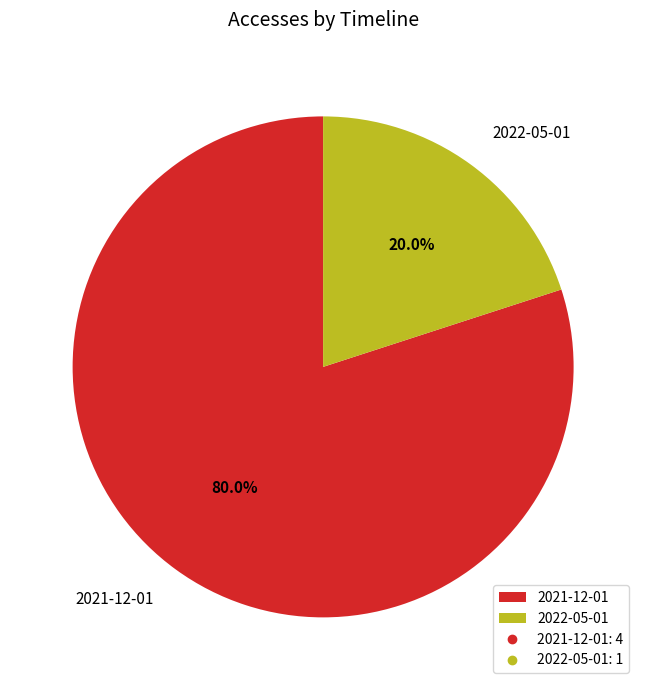

To the nearest percent, what is the combined percentage of 2021-12-01 and 2022-05-01?

100%